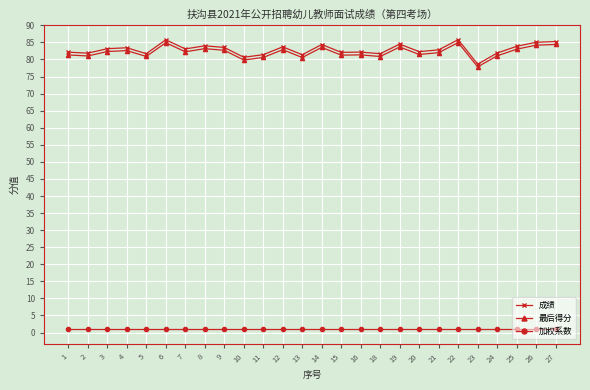

What is the maximum value for 加权系数?

1.0